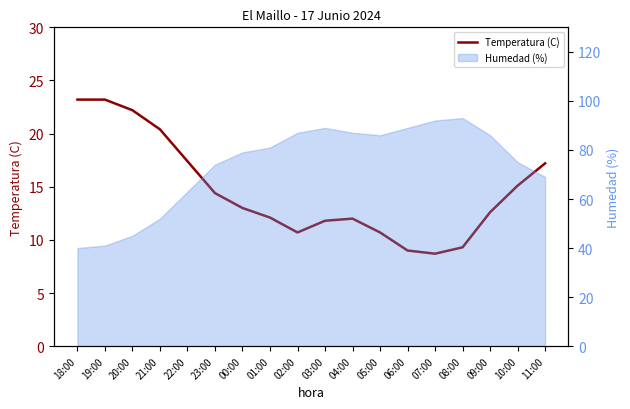

List the labels in order of value, largest first.

18:00, 19:00, 20:00, 21:00, 22:00, 11:00, 10:00, 23:00, 00:00, 09:00, 01:00, 04:00, 03:00, 02:00, 05:00, 08:00, 06:00, 07:00